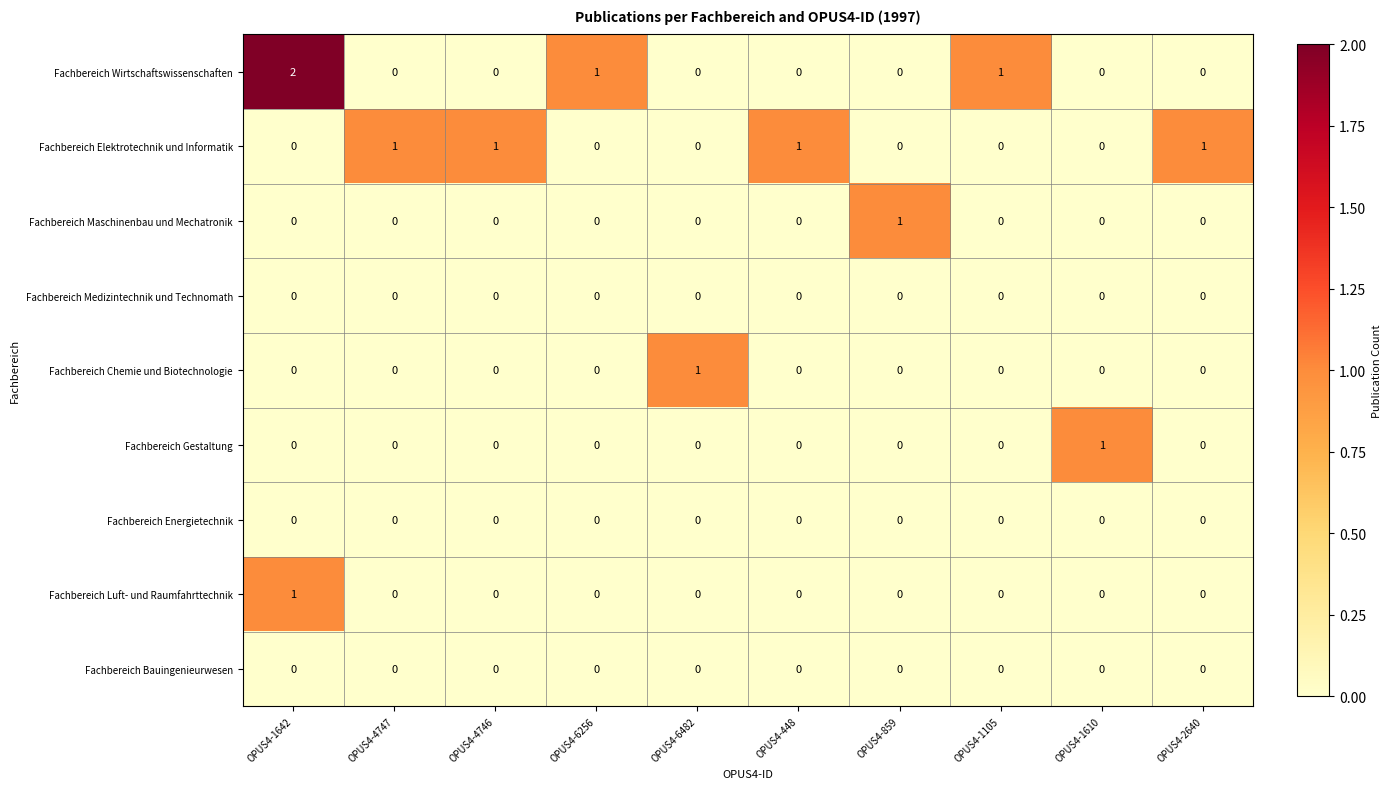

Is it true that Fachbereich Maschinenbau und Mechatronik equals 1 at OPUS4-6256?

False